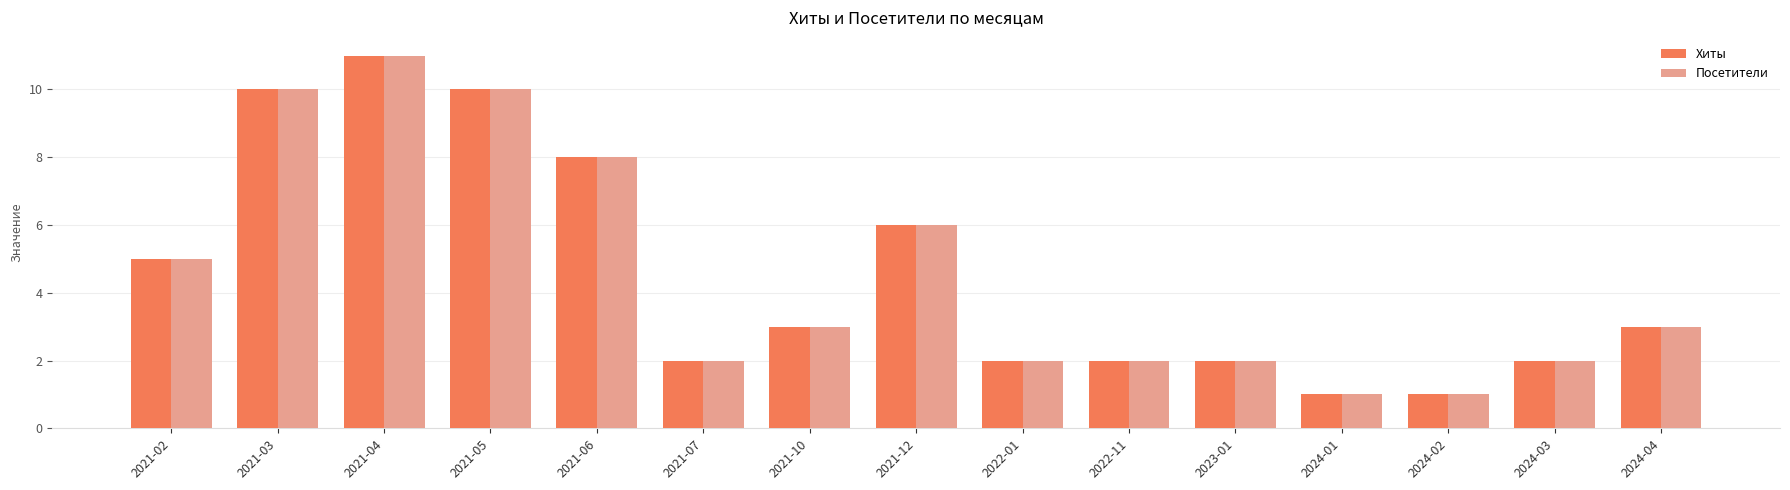

What is the label of the 8th bar from the left?

2021-12